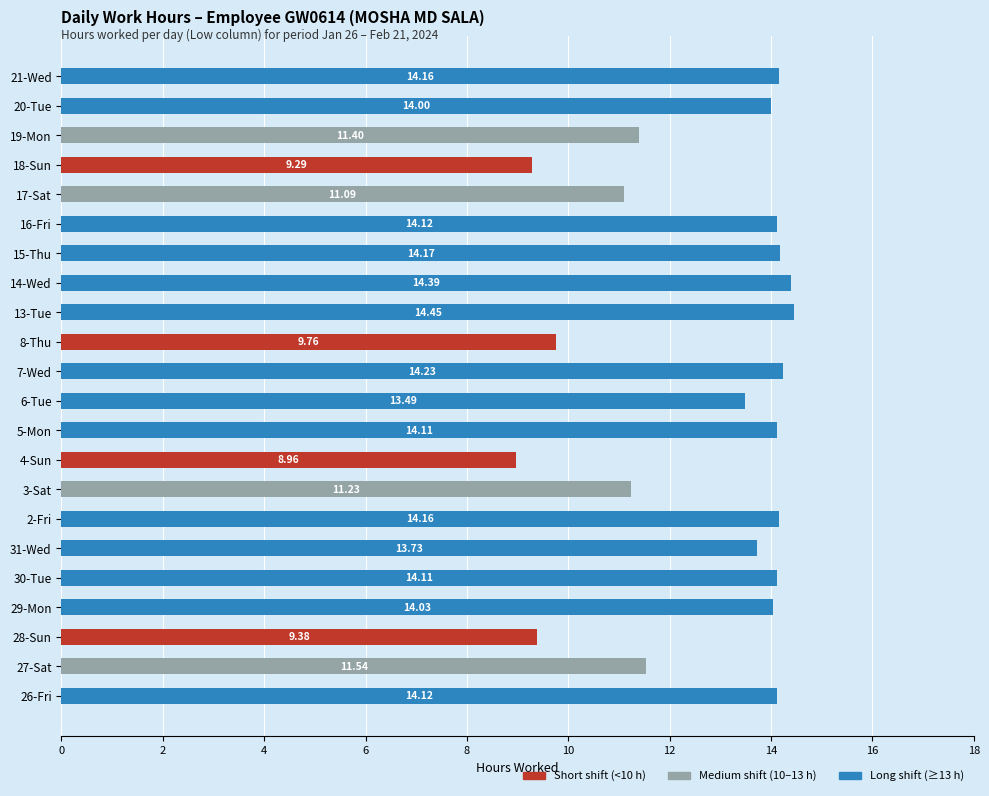

What are all the series names shown in the legend?

Short shift (<10 h), Medium shift (10–13 h), Long shift (≥13 h)